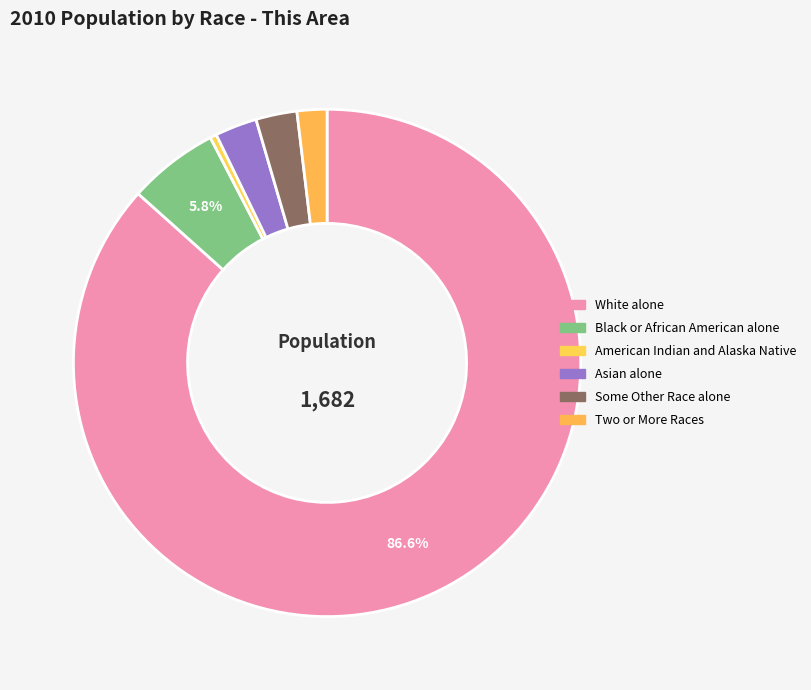

To the nearest percent, what is the average slice percentage?

17%